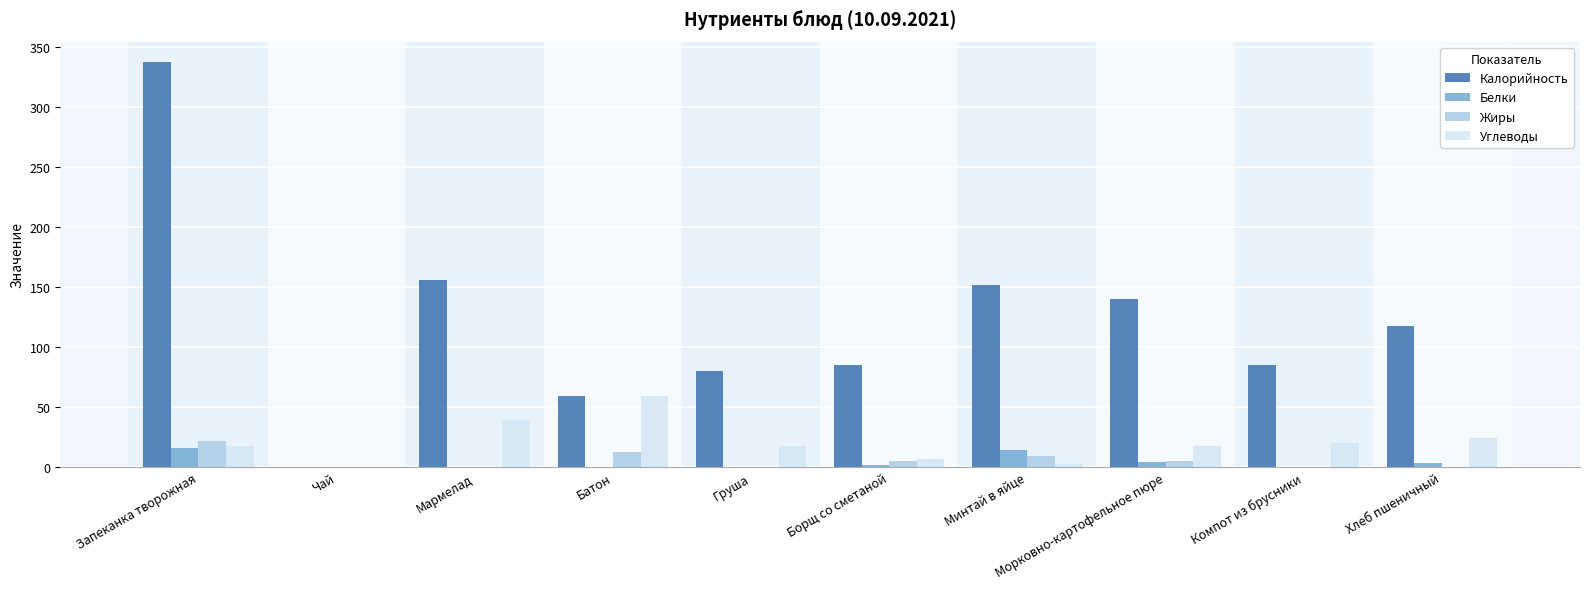

What is the approximate value of Углеводы at Груша?

17.6